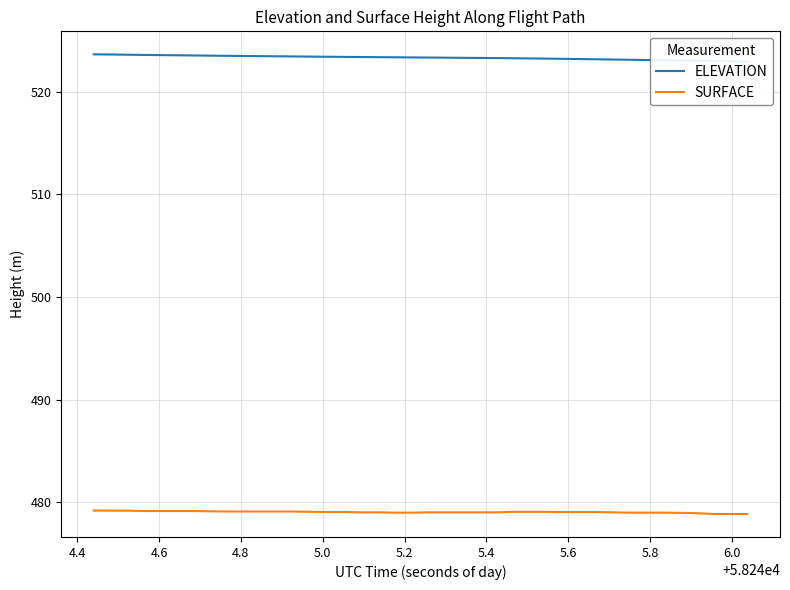

List the series in order of their peak value, highest first.

ELEVATION, SURFACE